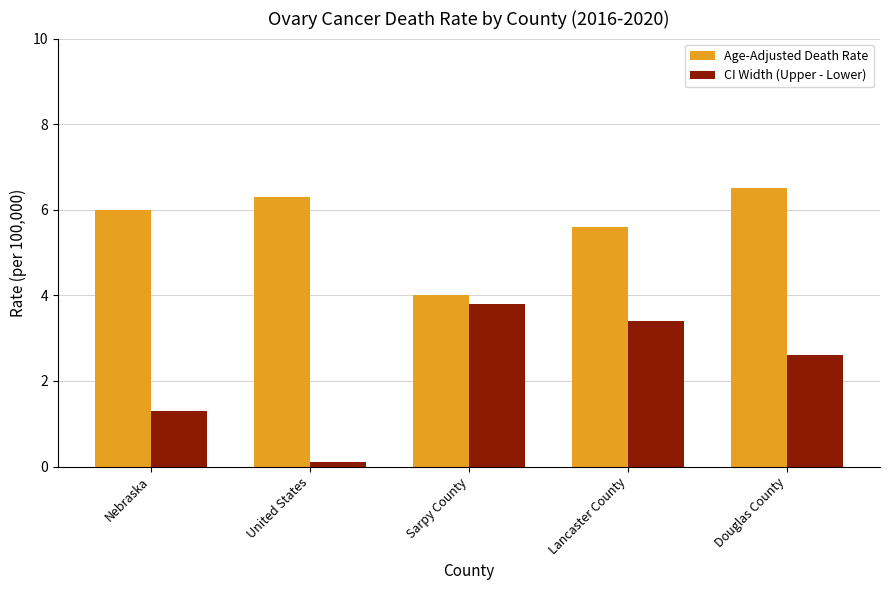

Count the number of data series in this chart.

2